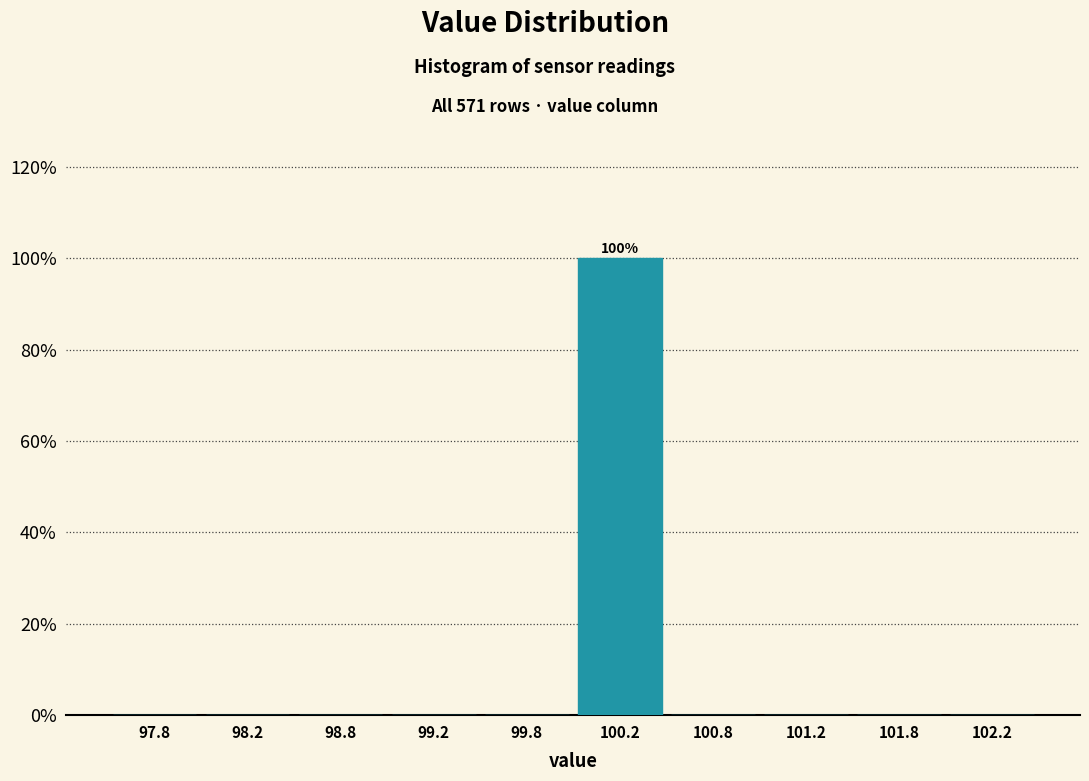

Over which range of the x-axis is the bar tallest?

100.0 to 100.5